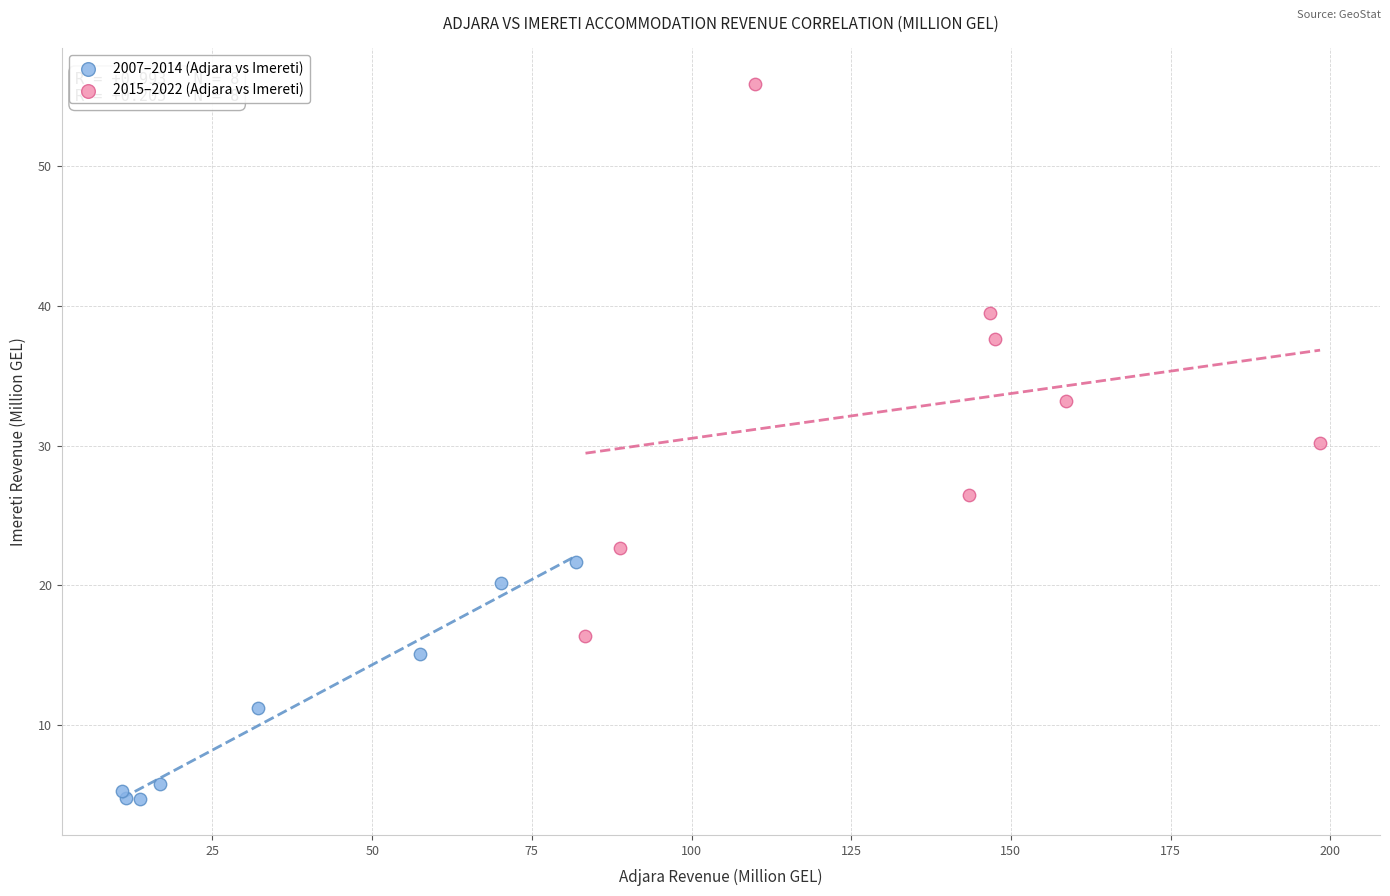

Which series reaches the minimum Y coordinate?

2007–2014 (Adjara vs Imereti)